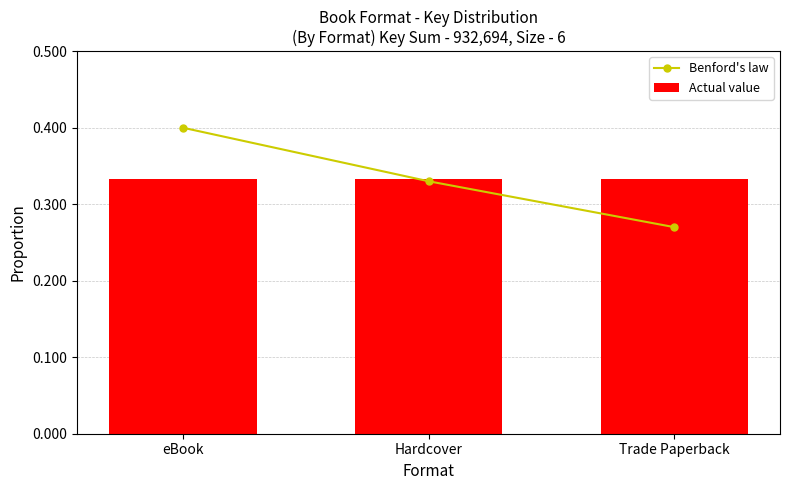

What is the label of the 3rd bar from the right?

eBook